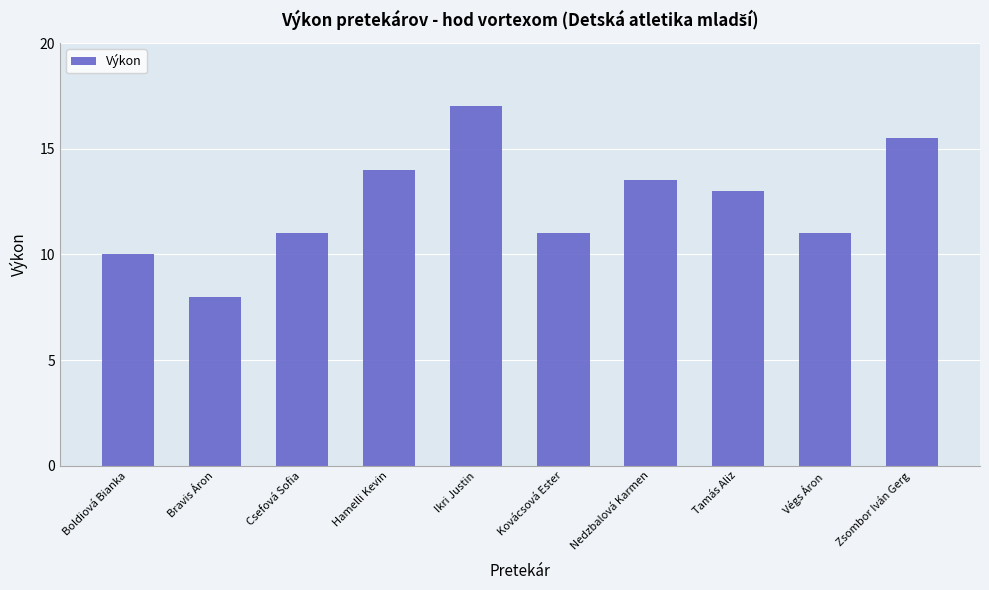

What value does the data have at Végs Áron?

11.0